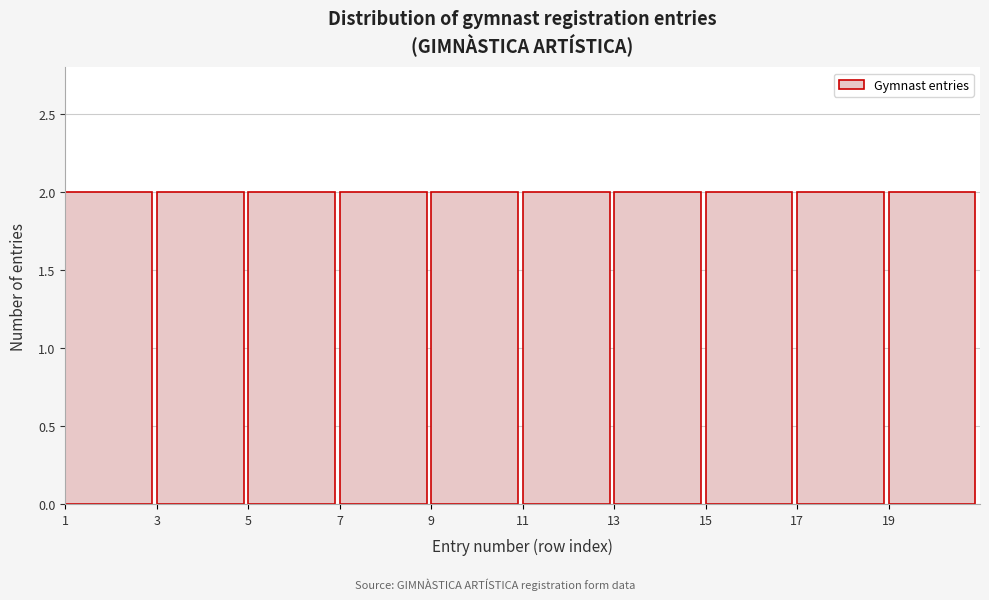

What is the height of the bar covering 19 to 21 on the x-axis? The values are not printed on the chart, so give them approximately, as read against the axis.

2